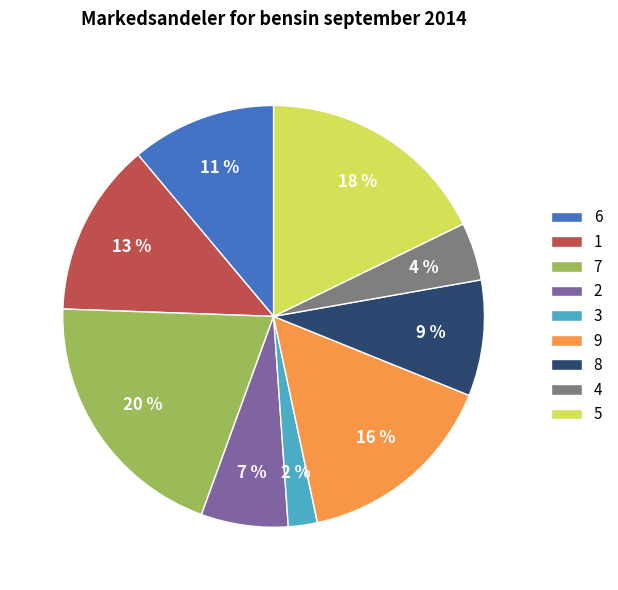

Which has a higher value, 1 or 2?

1